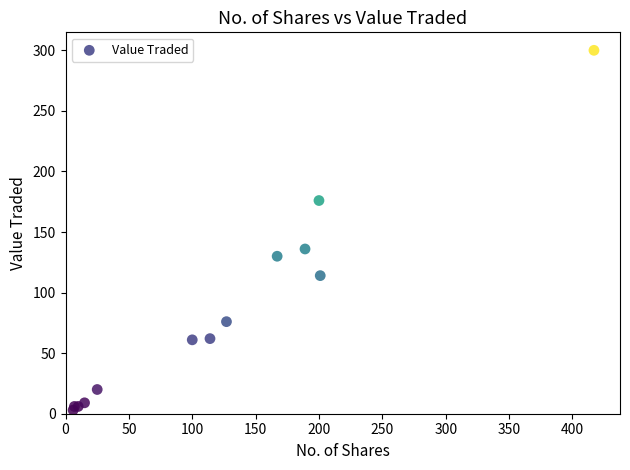

What Y value in the scatter plot is closest to 151?

136